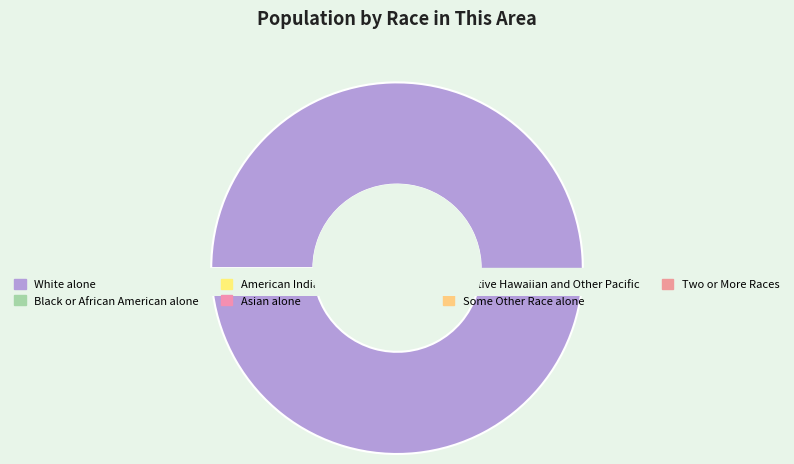

Rank the categories by value from lowest to highest.

Native Hawaiian and Other Pacific, American Indian and Alaska Native, Asian alone, Black or African American alone, Some Other Race alone, Two or More Races, White alone